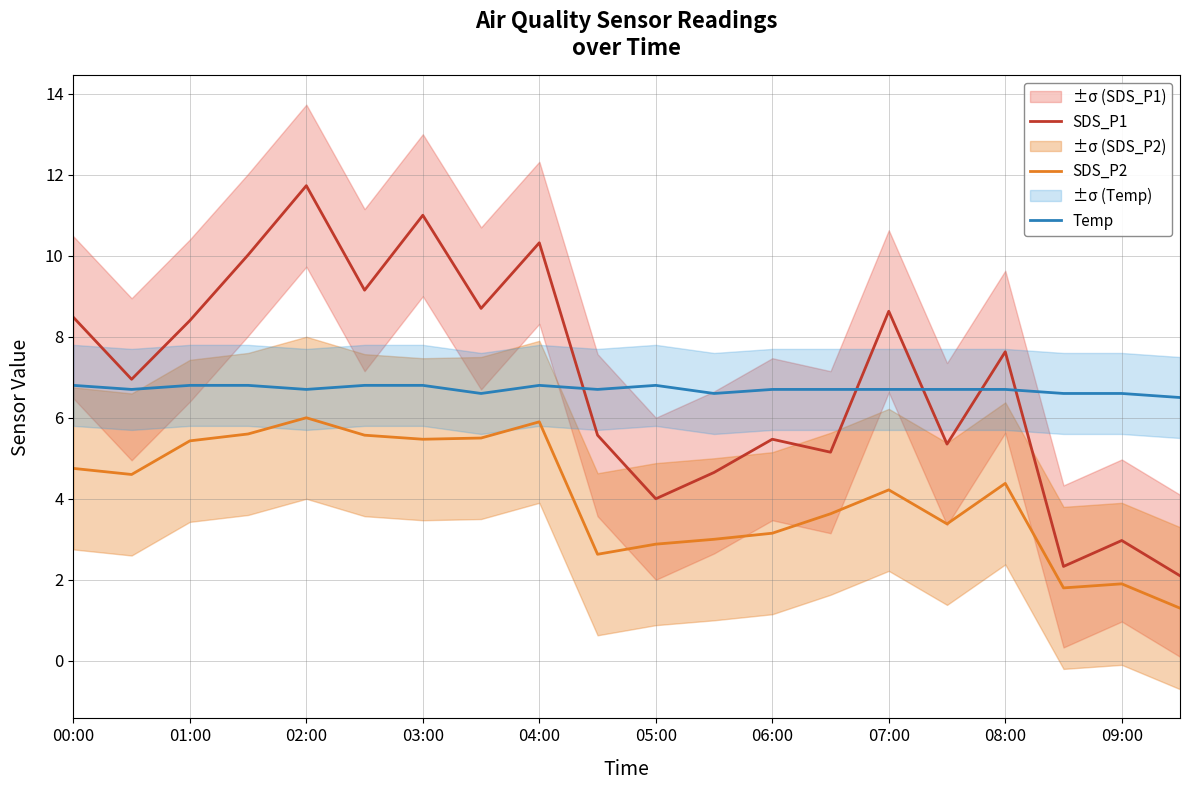

The SDS_P1 series shows 2.1 at 19. True or false?

True